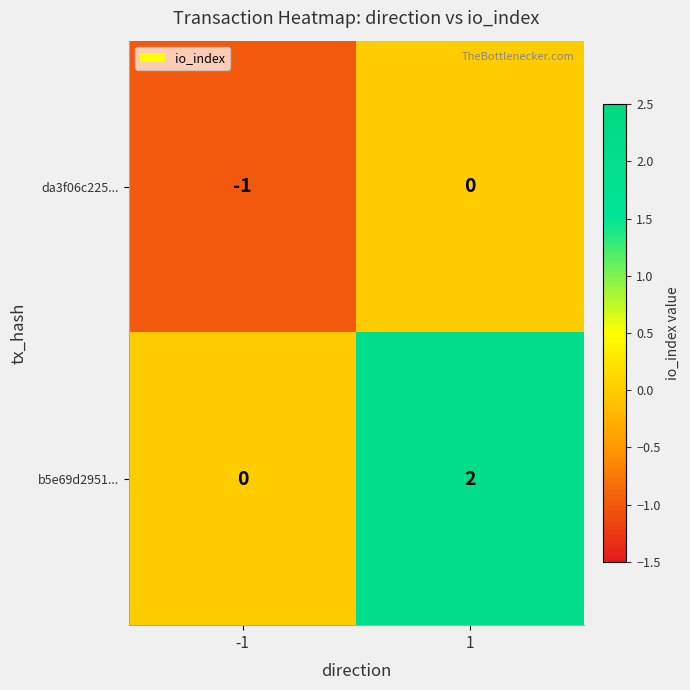

Between -1 and 1, which series saw the biggest shift?

b5e69d2951...